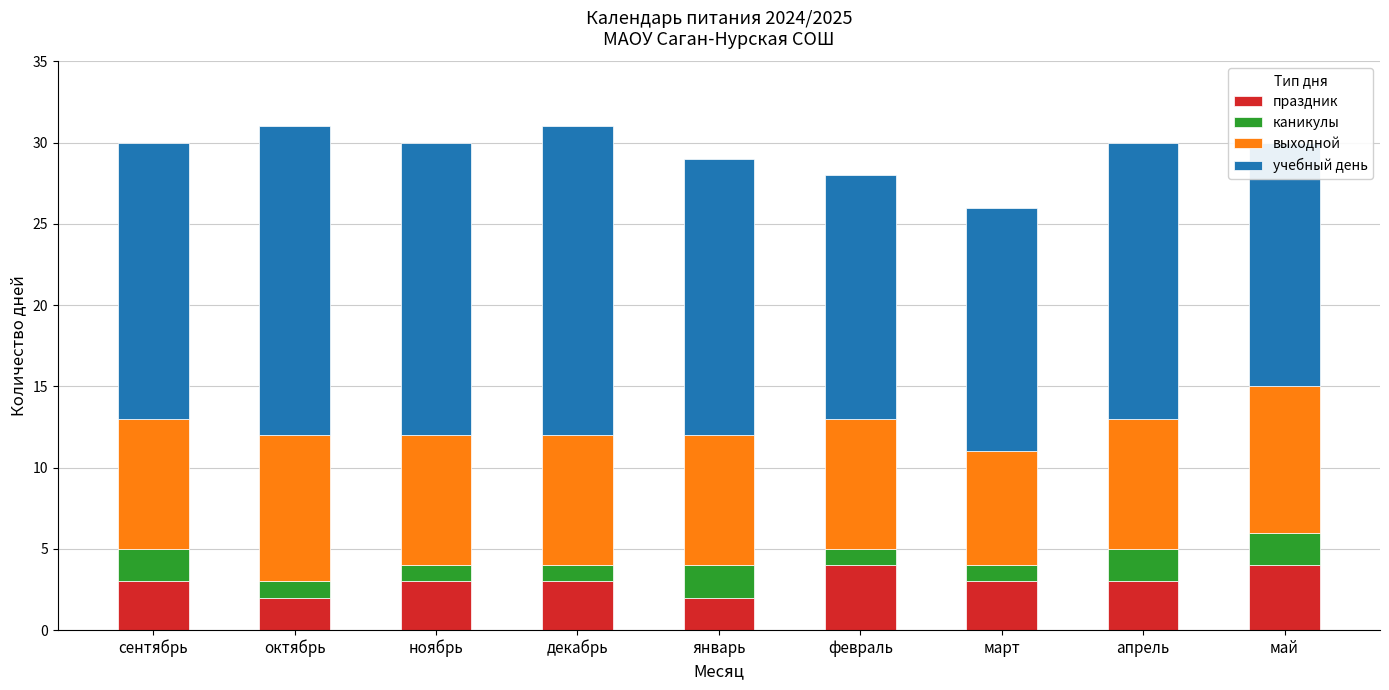

Is it true that каникулы equals 1 at сентябрь?

False